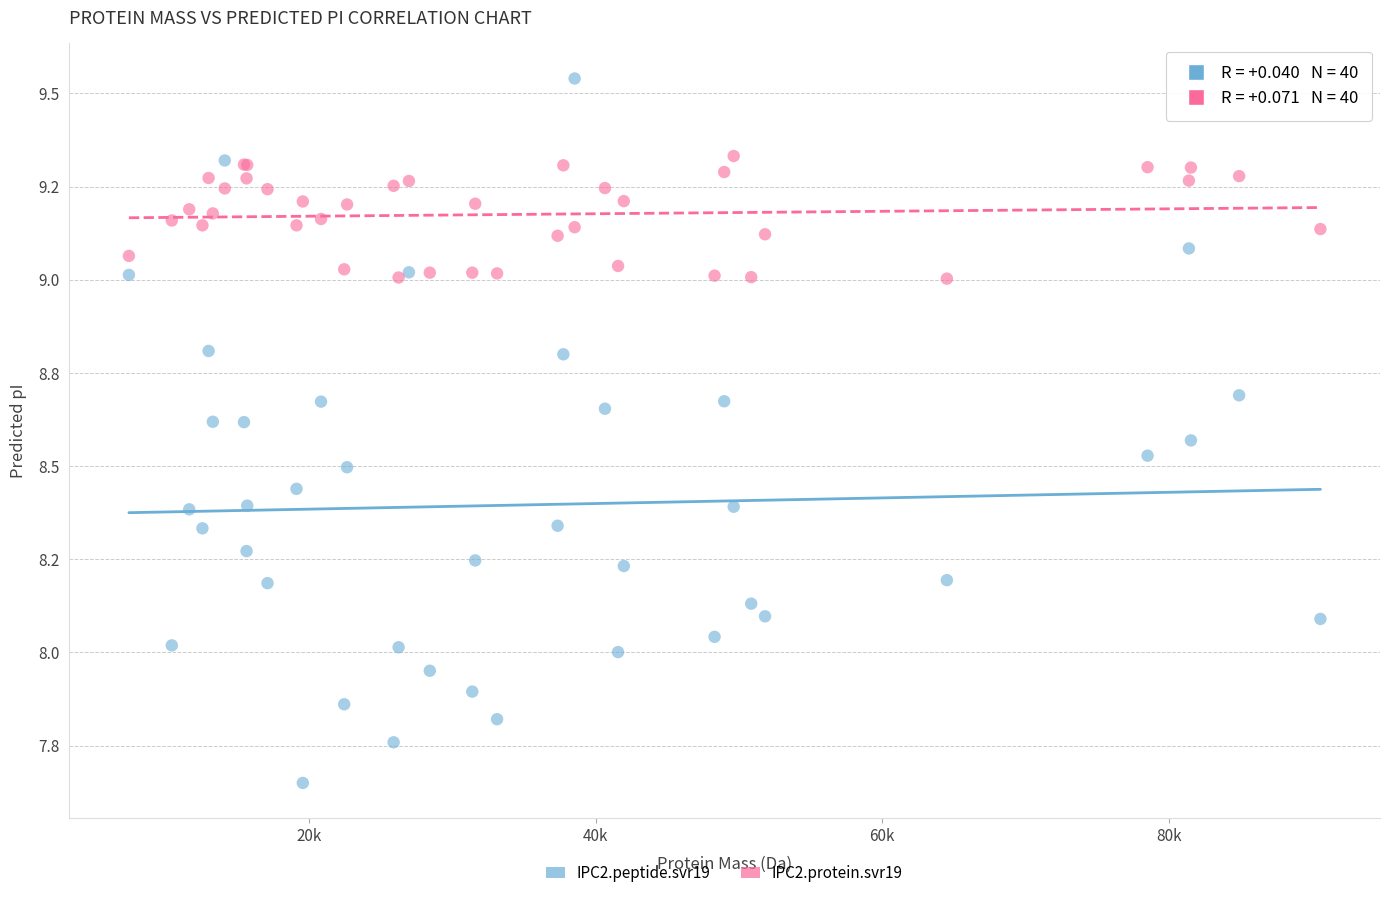

Which series has the largest Y range (max minus min)?

IPC2.peptide.svr19